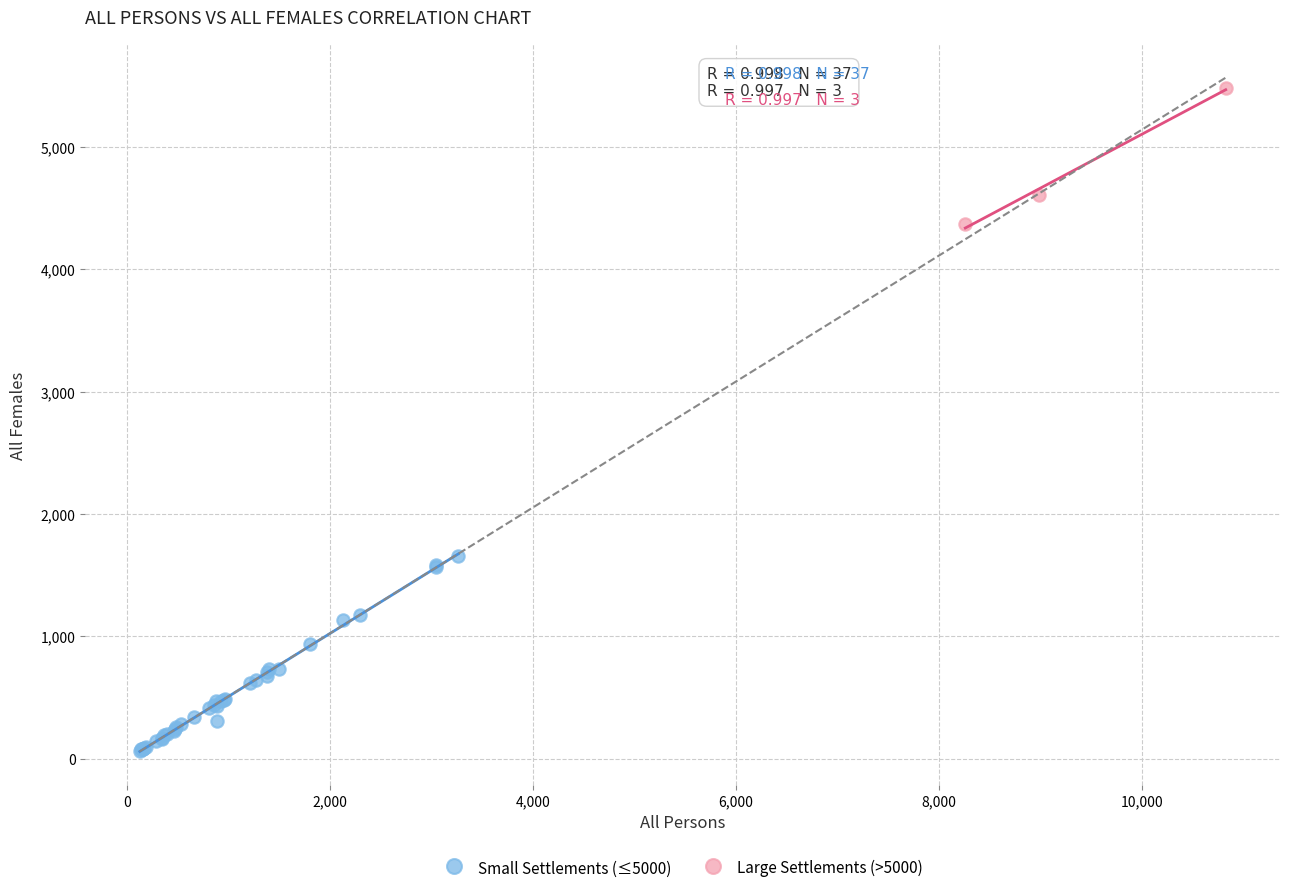

Which series has the largest Y range (max minus min)?

Small Settlements (≤5000)